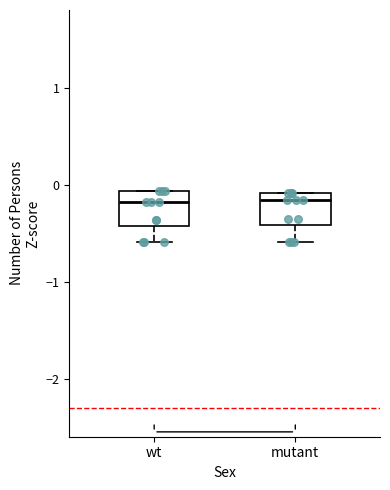

Reading left to right, read every box against the y-axis: the position of its median line, the range the box covers, and the ends of its whiskers. The values are not printed on the chart, so give them approximately, as read against the axis.

wt: median -0.2, box -0.4 to -0.1, whiskers -0.6 to -0.1
mutant: median -0.2, box -0.4 to -0.1, whiskers -0.6 to -0.1